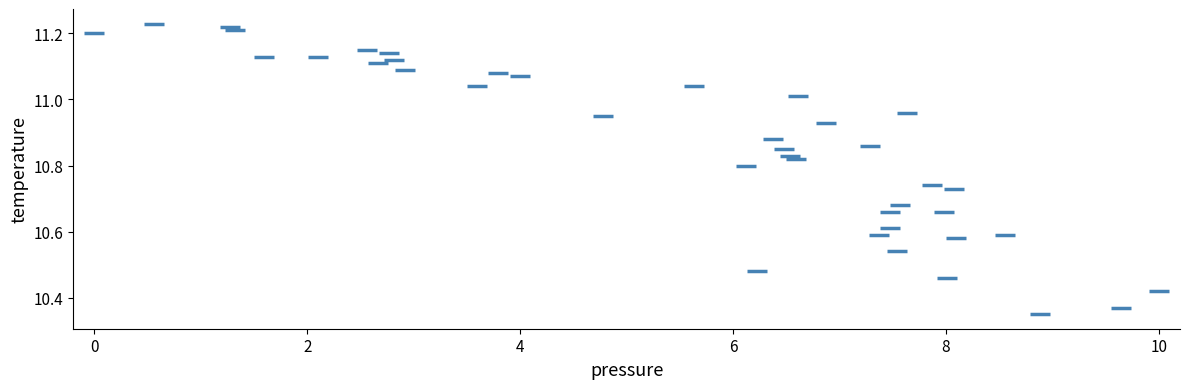

What is the range of X values (max minus min)?

10.0